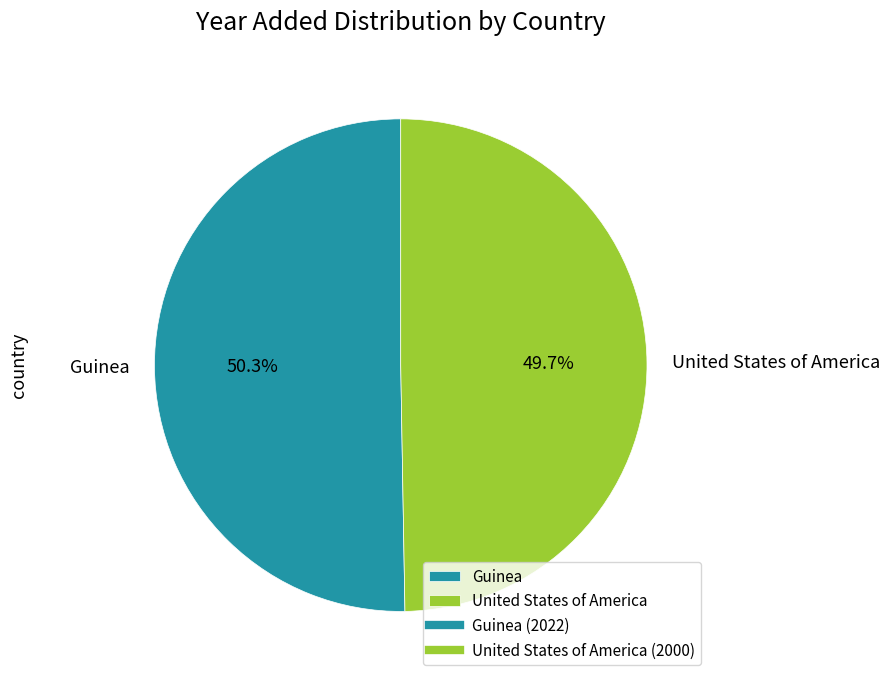

How much of the chart is everything except Guinea?

49.7%